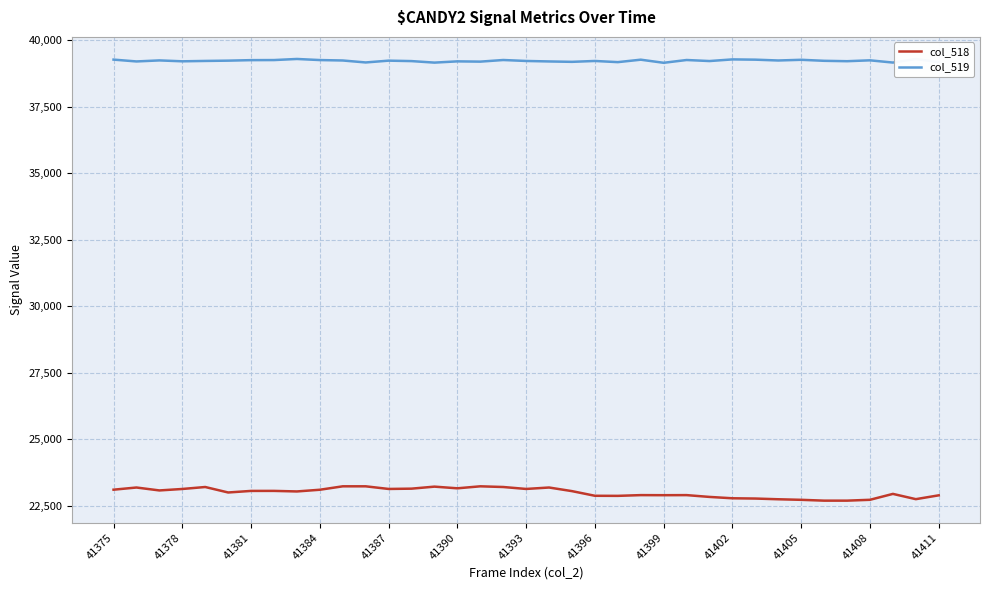

Which series has the largest total across all categories?

col_519